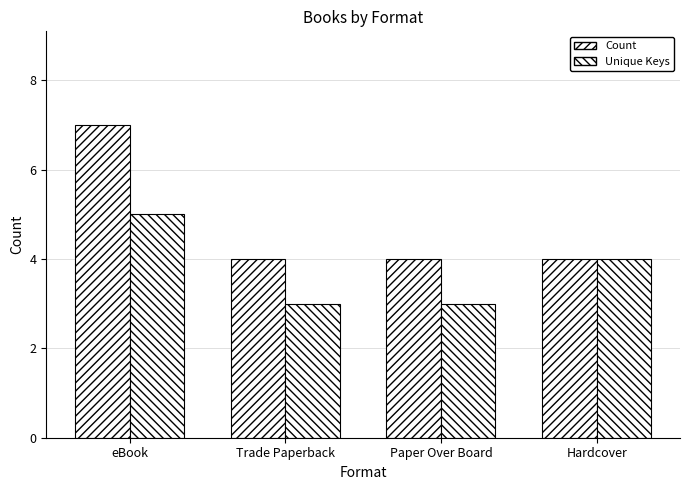

Does the chart contain any negative values?

No